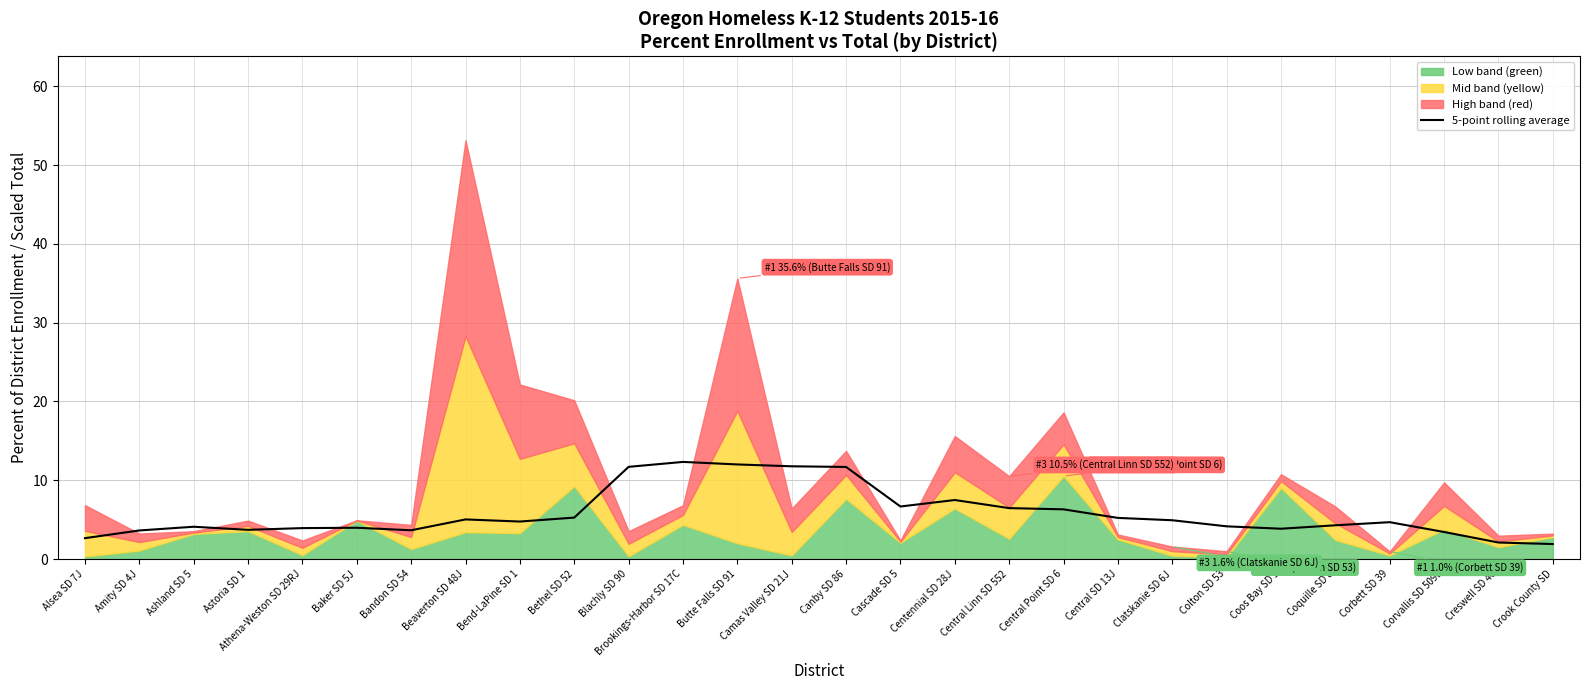

The chart shows a value of 5.6 at Canby SD 86. True or false?

False